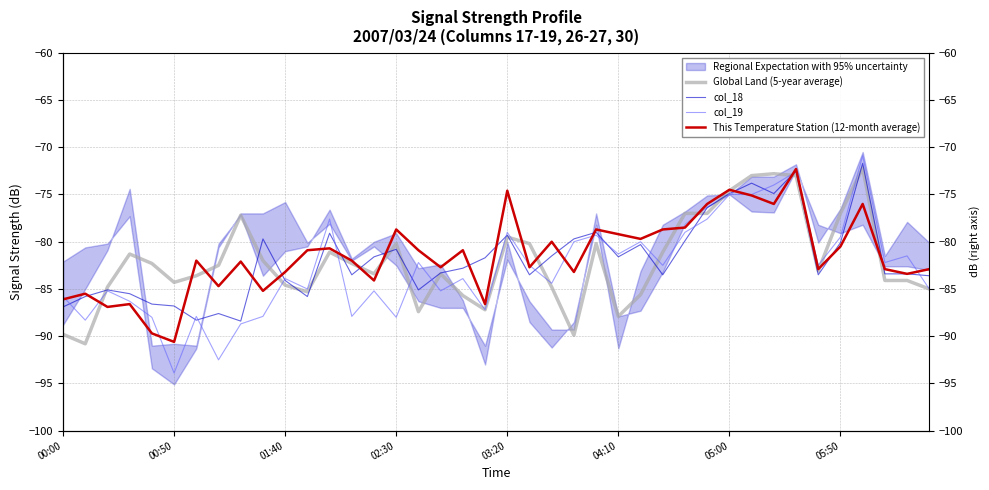

Which series has the widest spread of values?

col_19